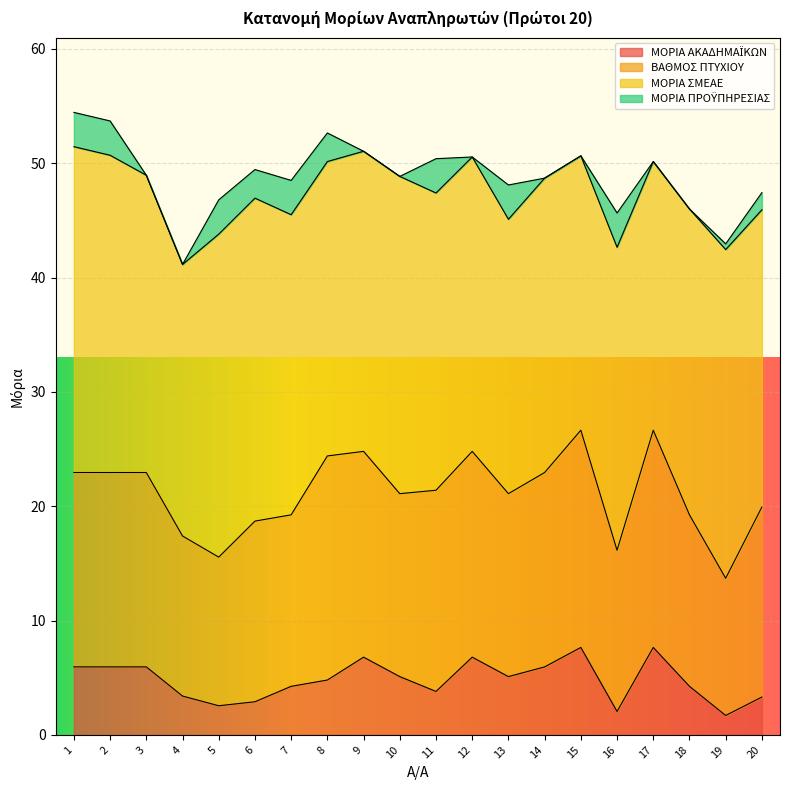

Is it true that ΒΑΘΜΟΣ ΠΤΥΧΙΟΥ equals 19.5 at 19?

False